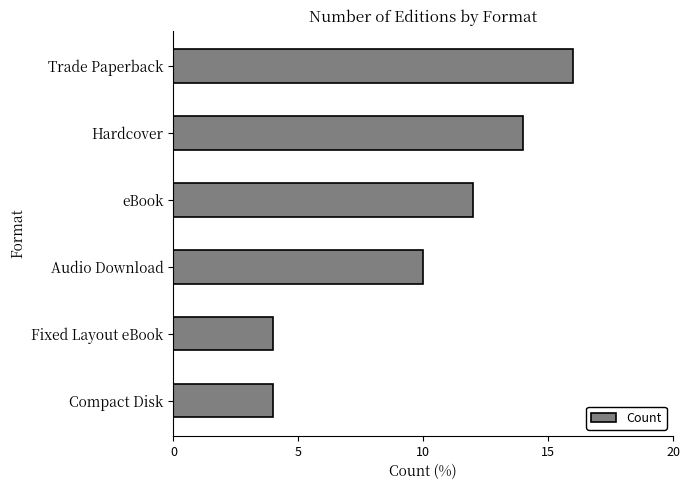

At which label is the value closest to 10?

Audio Download